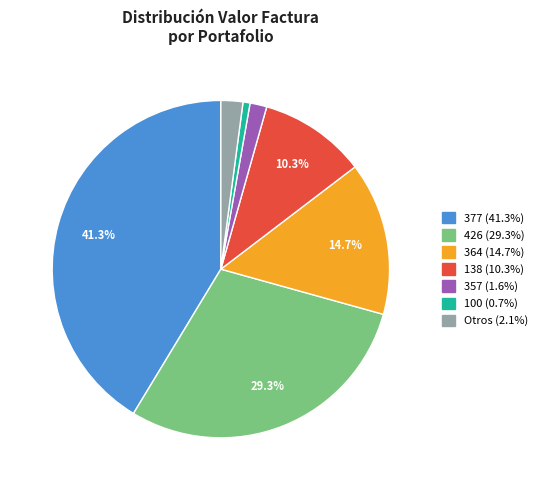

To the nearest percent, what is the average slice percentage?

14%